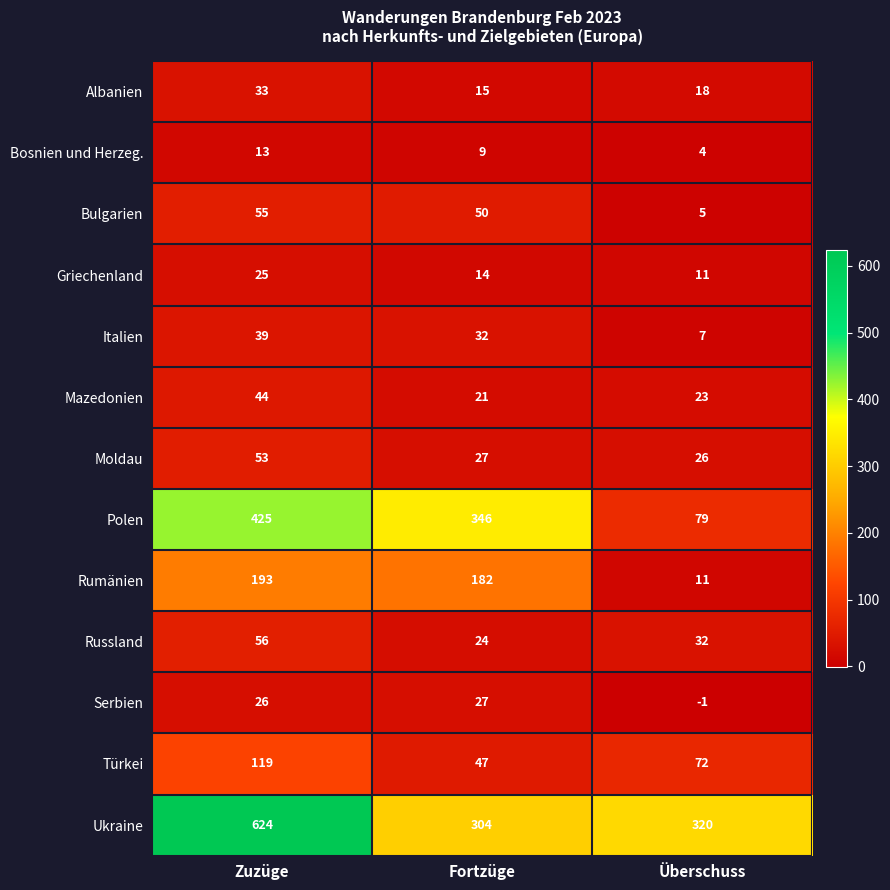

List the labels in order of Italien value, smallest first.

Überschuss, Fortzüge, Zuzüge